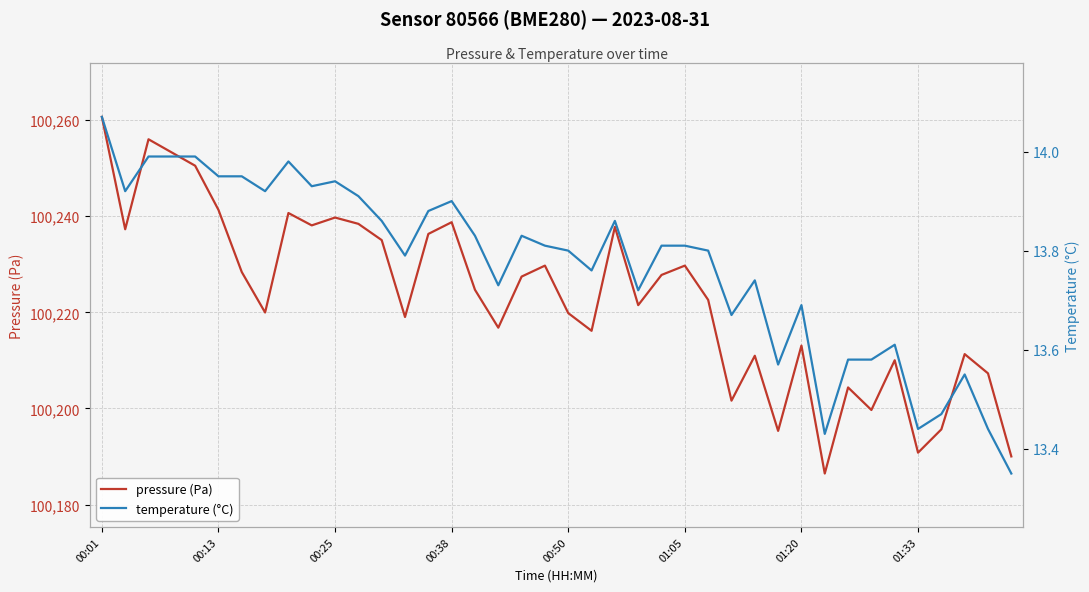

Which series changed the most between 14 and 33?

pressure (Pa)